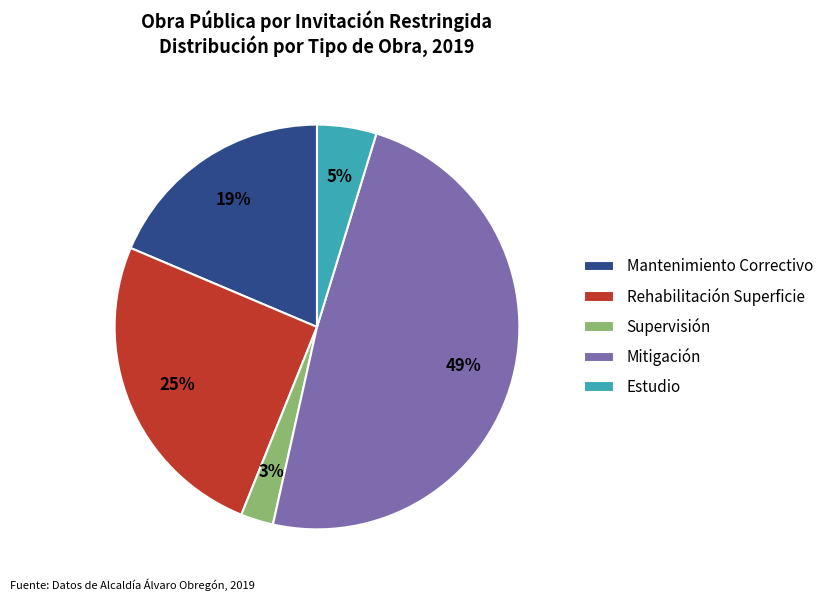

Approximately how many times larger is the value at Mitigación compared to Mantenimiento Correctivo?

2.6